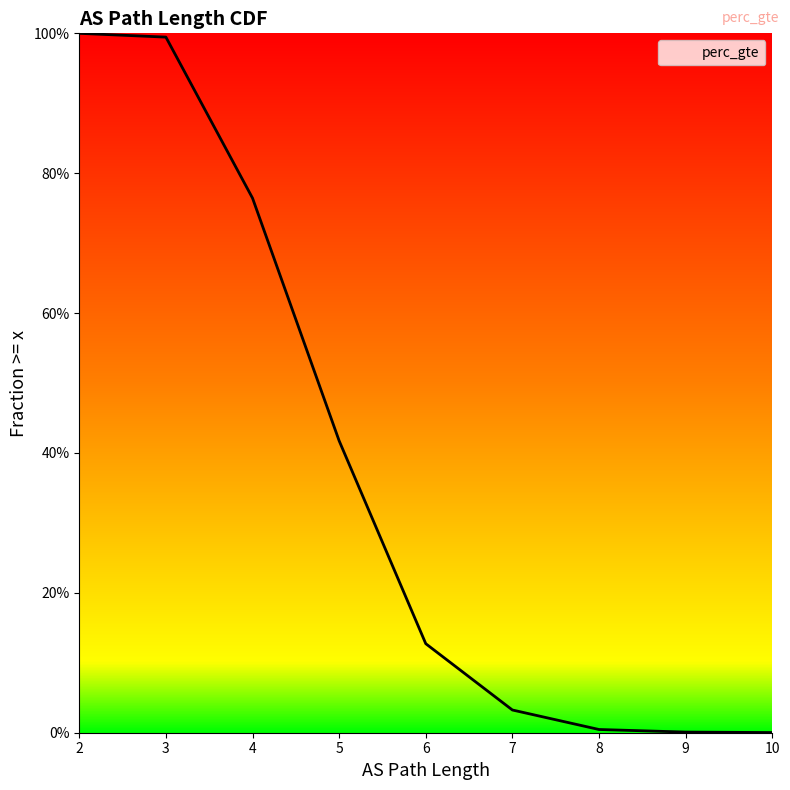

At which label is the value closest to 0?

10